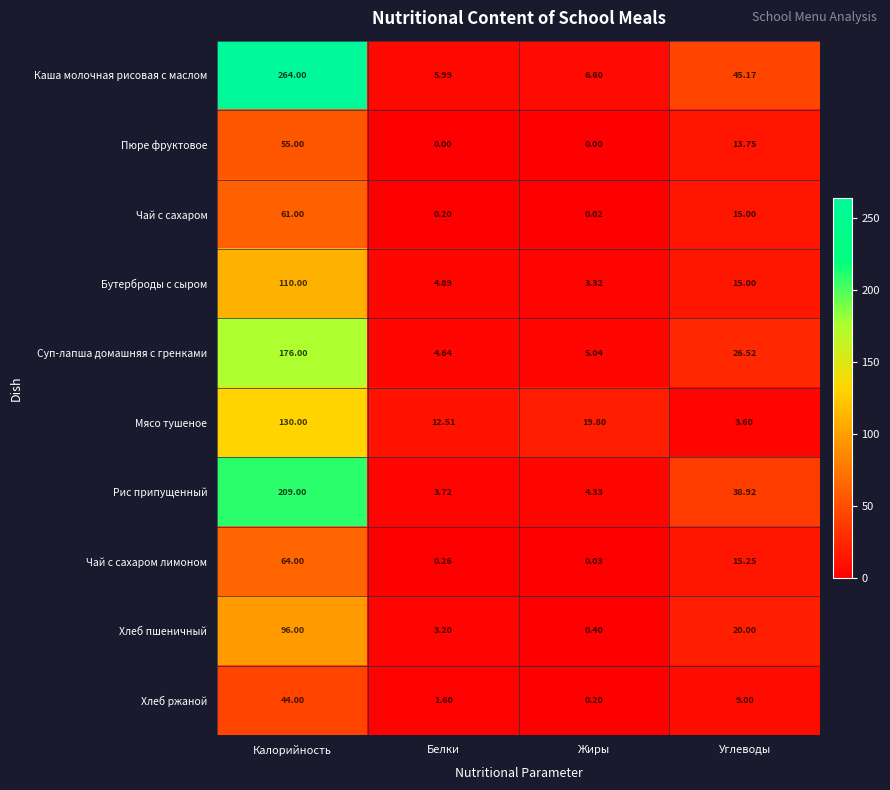

At which label is Рис припущенный closest to 106?

Углеводы